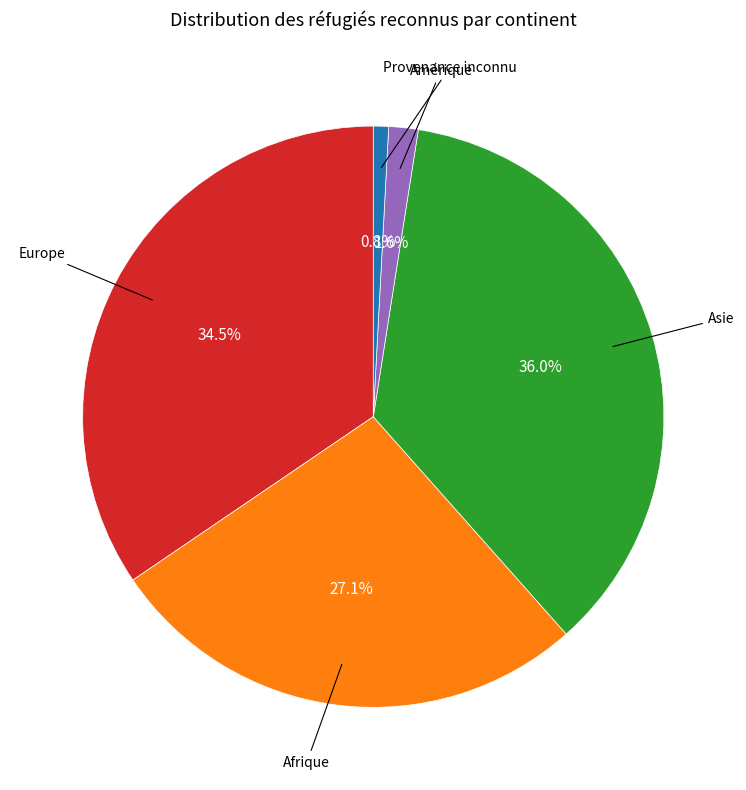

Does any single category account for the majority?

No